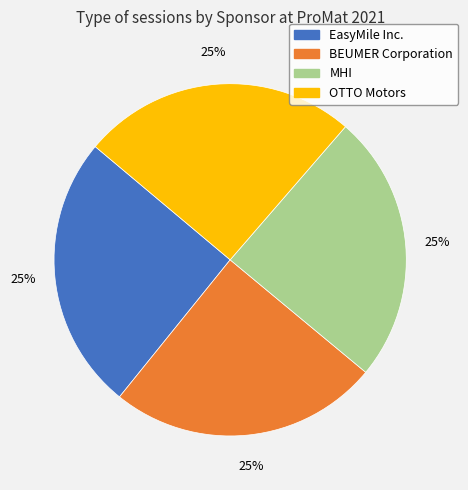

Is it true that BEUMER Corporation is 31% of the pie?

False